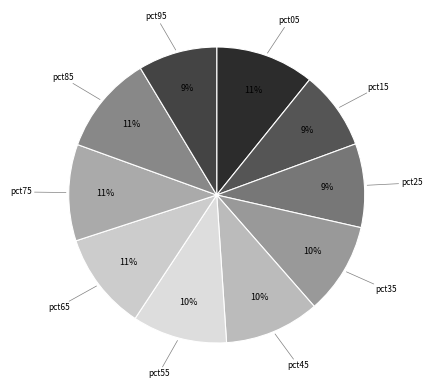

Between pct95 and pct55, which is larger?

pct55